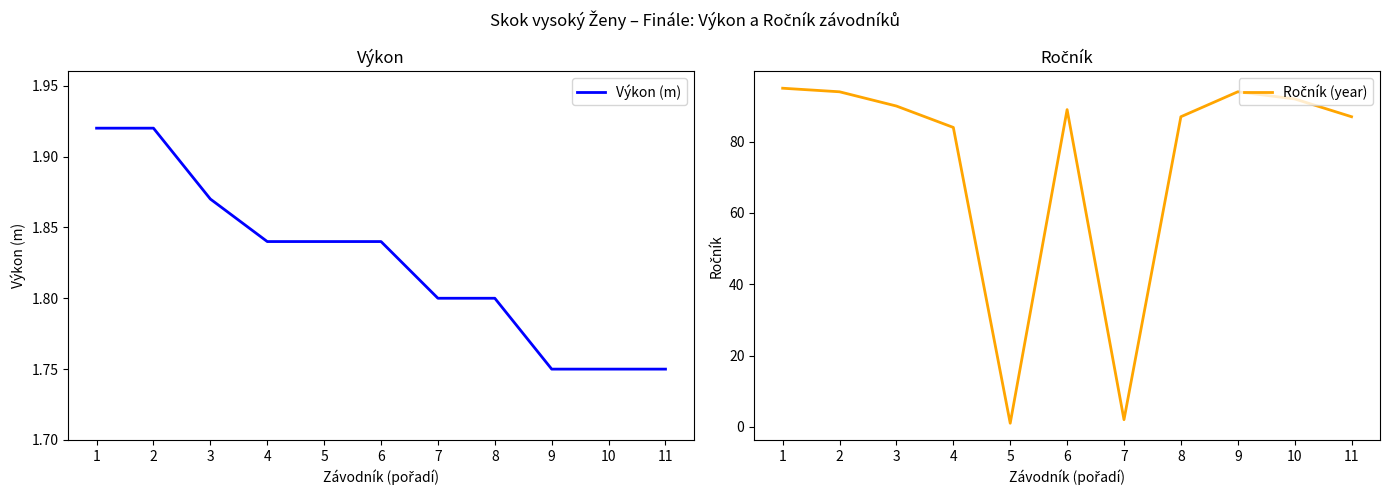

Reading right to left, what are all the values shown in this chart?

Výkon (m): 11=1.8	10=1.8	9=1.8	8=1.8	7=1.8	6=1.8	5=1.8	4=1.8	3=1.9	2=1.9	1=1.9
Ročník (year): 11=87.0	10=92.0	9=94.0	8=87.0	7=2.0	6=89.0	5=1.0	4=84.0	3=90.0	2=94.0	1=95.0